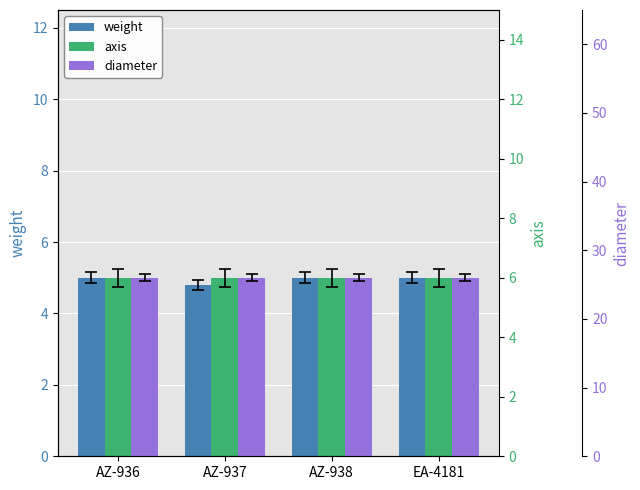

What is the label of the 1st bar from the left?

AZ-936